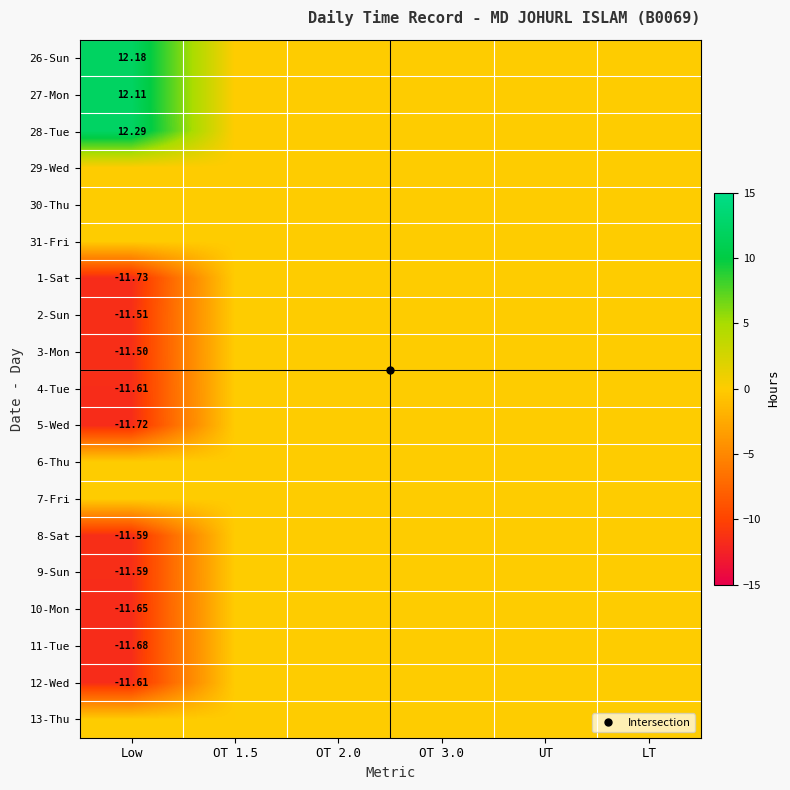

What is the lowest value of the 5-Wed series?

-11.7